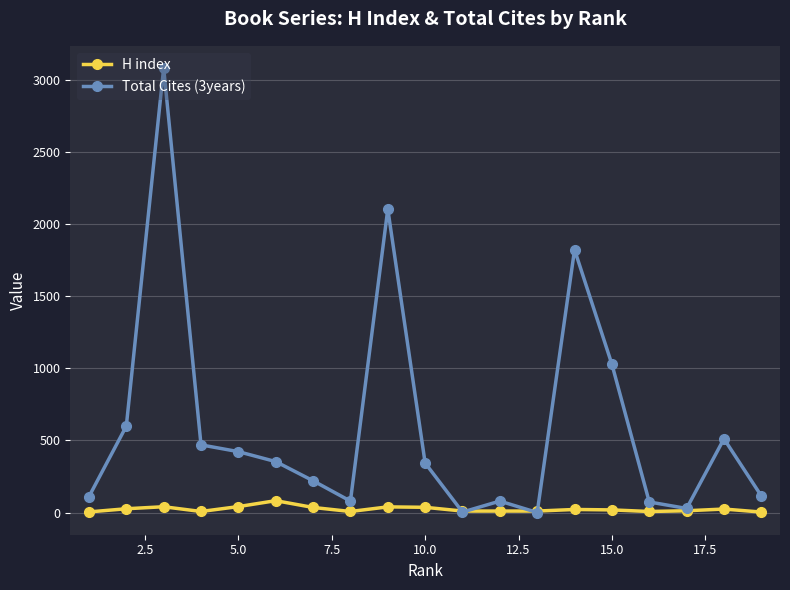

What is the difference between the second highest and minimum values in the Total Cites (3years) series?

2104